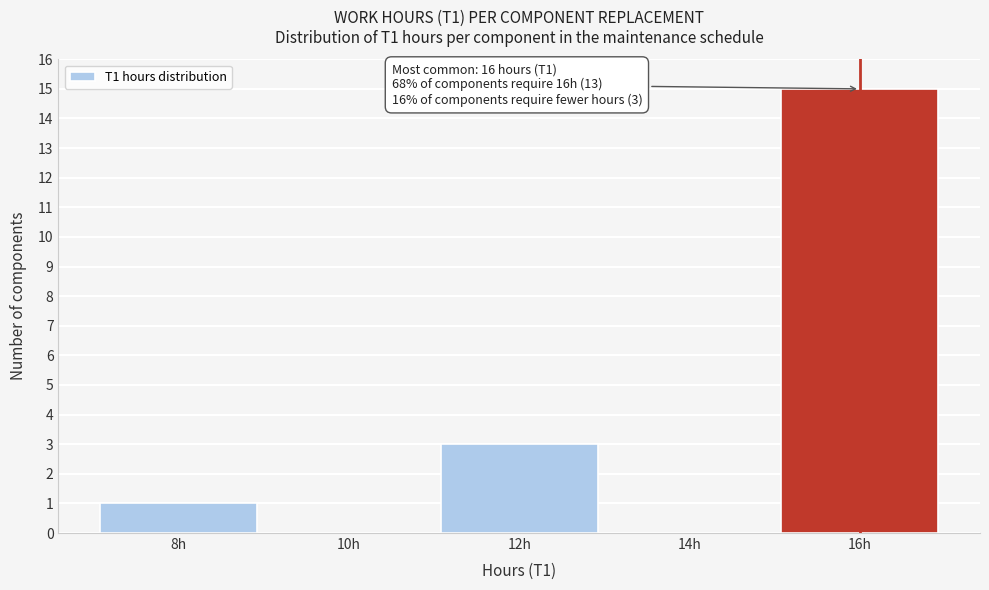

Which range on the x-axis has the tallest bar?

15 to 17